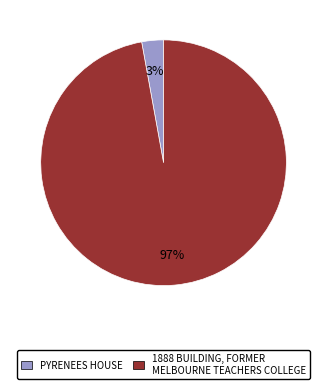

Does any single category account for the majority?

Yes